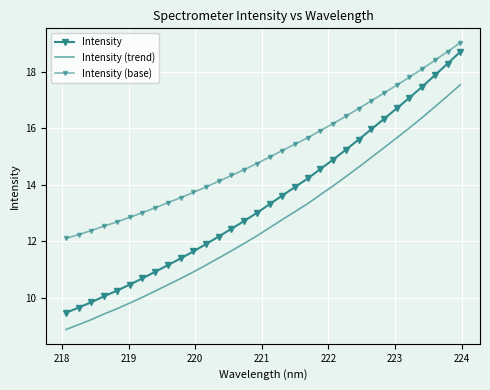

Which series has the largest total across all categories?

Intensity (base)